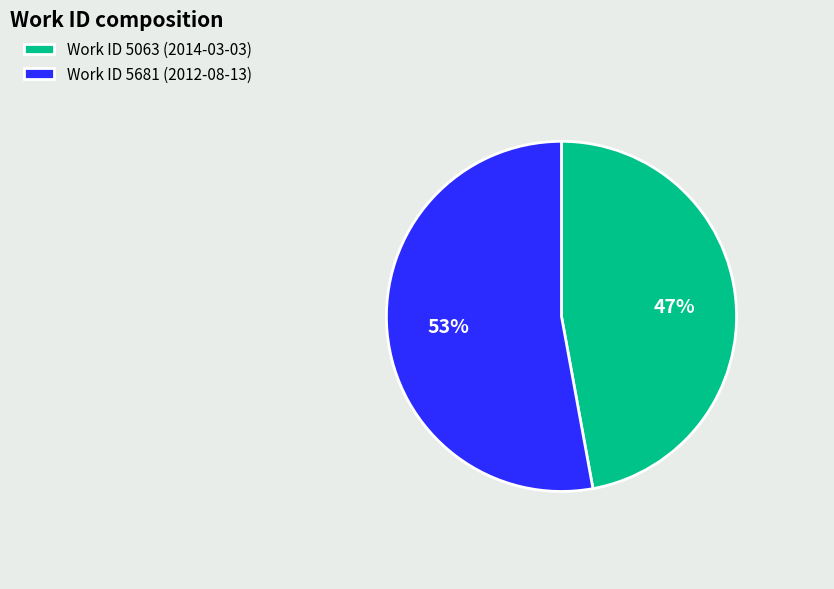

Which category has the biggest portion of the pie?

Work ID 5681 (2012-08-13)